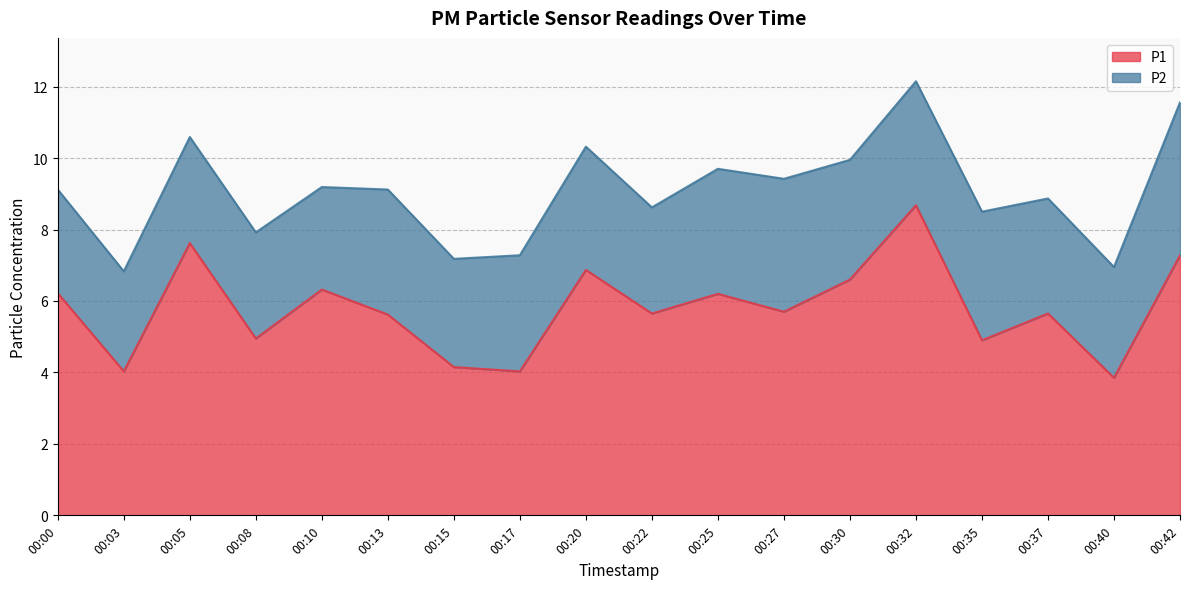

Approximately how many times larger is the value at 00:03 compared to 00:00?

0.6